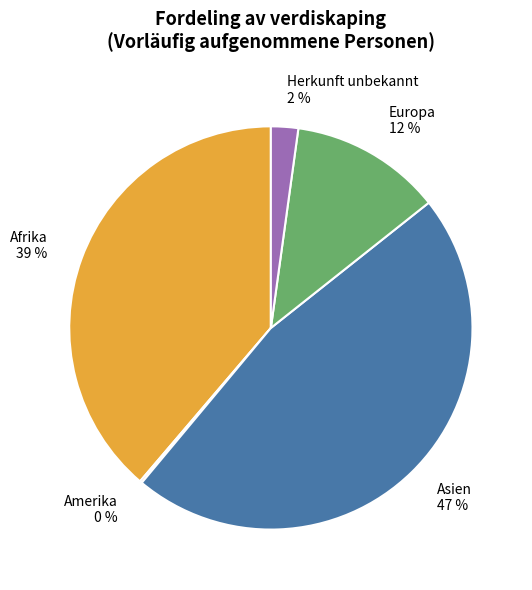

What is the ratio of the value at Afrika to the value at Europa?

3.2